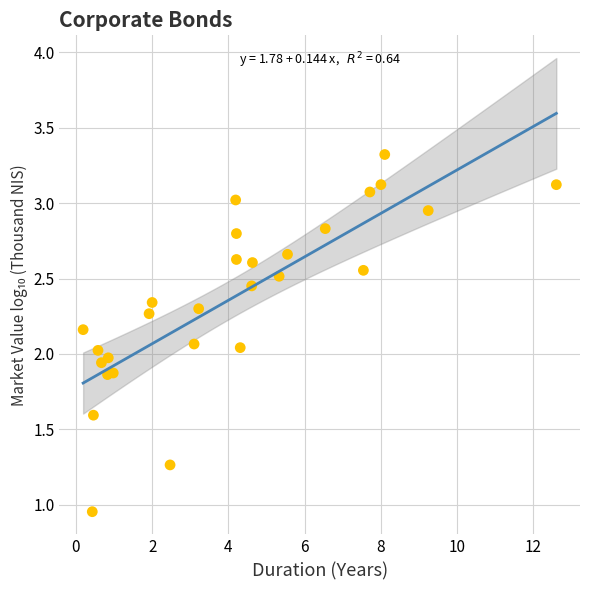

What is the range of X values (max minus min)?

12.4